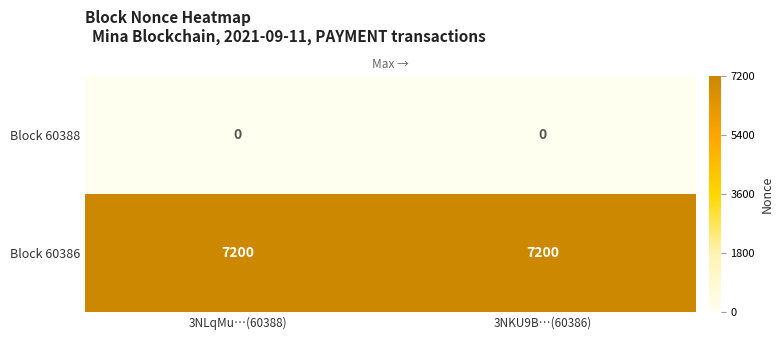

Is the value of Block 60386 at 3NLqMu…(60388) greater than the value of Block 60388 at 3NLqMu…(60388)?

Yes